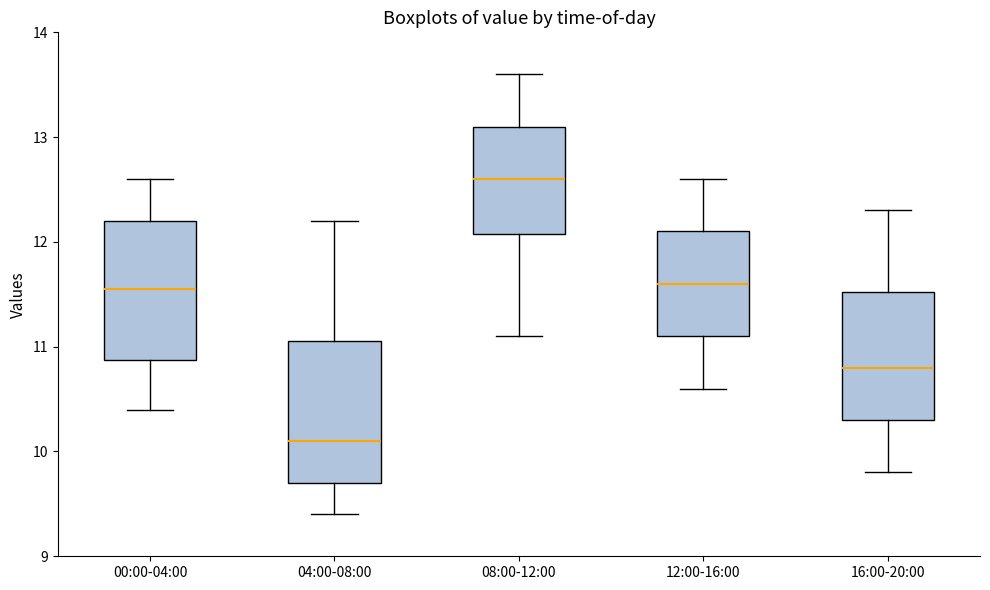

Reading left to right, read every box against the y-axis: the position of its median line, the range the box covers, and the ends of its whiskers. The values are not printed on the chart, so give them approximately, as read against the axis.

00:00-04:00: median 11.6, box 10.9 to 12.2, whiskers 10.4 to 12.6
04:00-08:00: median 10.1, box 9.7 to 11.1, whiskers 9.4 to 12.2
08:00-12:00: median 12.6, box 12.1 to 13.1, whiskers 11.1 to 13.6
12:00-16:00: median 11.6, box 11.1 to 12.1, whiskers 10.6 to 12.6
16:00-20:00: median 10.8, box 10.3 to 11.5, whiskers 9.8 to 12.3